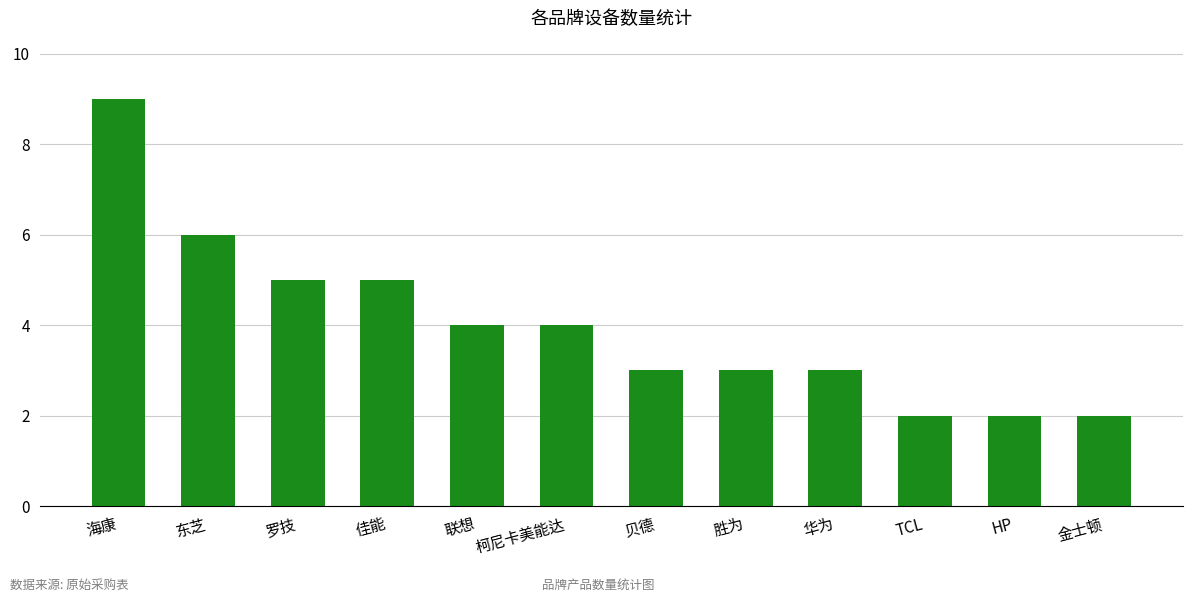

What is the sum of all values?

48